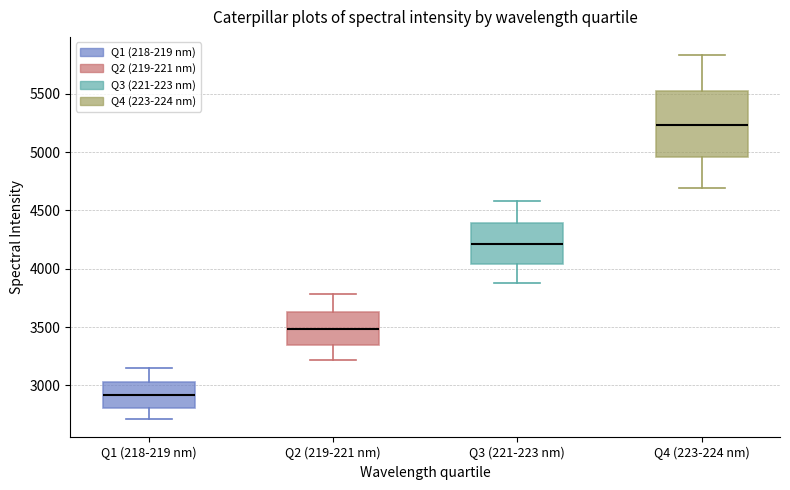

Where does the upper whisker of the box for Q4 (223-224 nm) end on the y-axis? The values are not printed on the chart, so give them approximately, as read against the axis.

5850